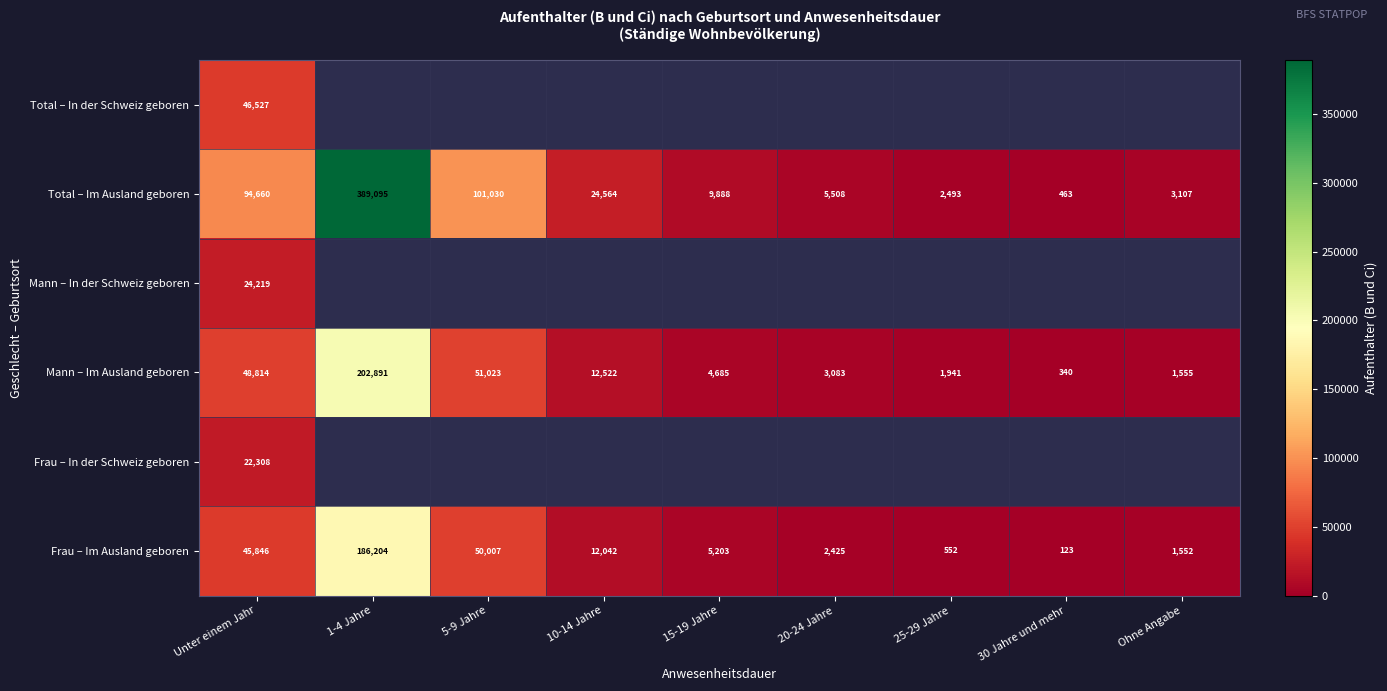

Is the value of Frau – Im Ausland geboren at 30 Jahre und mehr greater than the value of Total – Im Ausland geboren at Ohne Angabe?

No